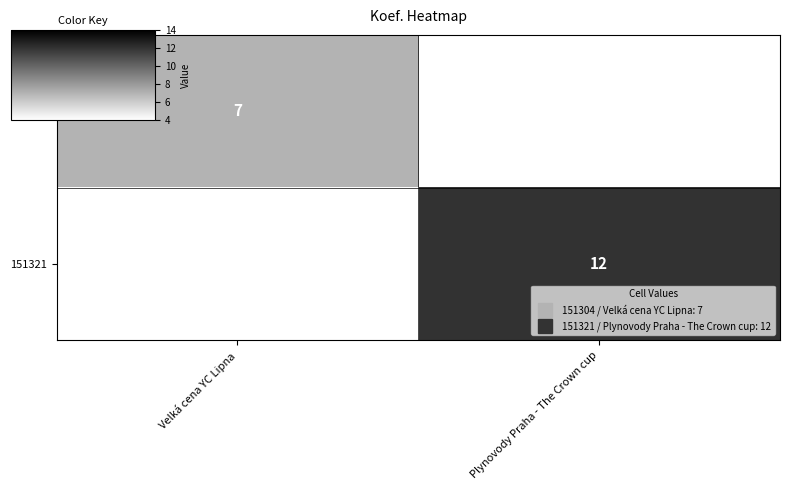

What is the maximum value for 151304?

7.0